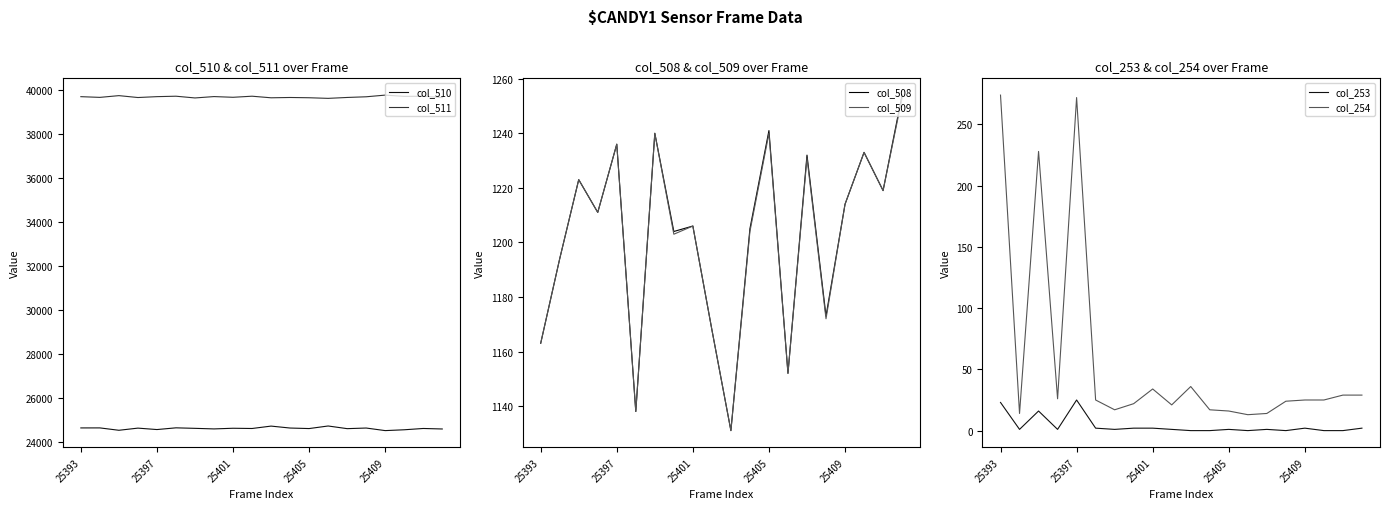

Which series has the largest range (max minus min)?

col_254